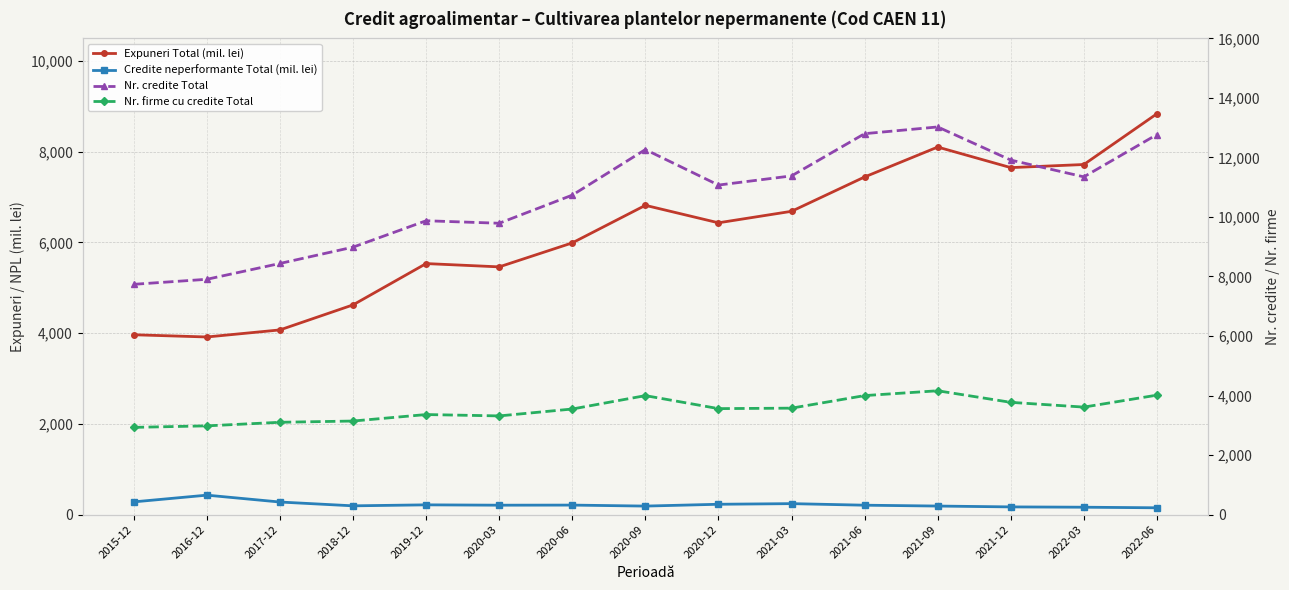

How many data points in Credite neperformante Total (mil. lei) are above 206?

9